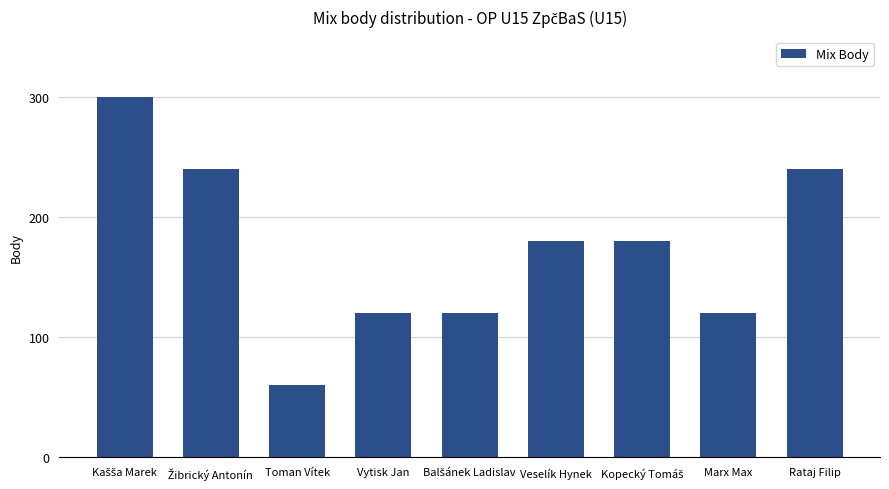

Are the bars horizontal?

No